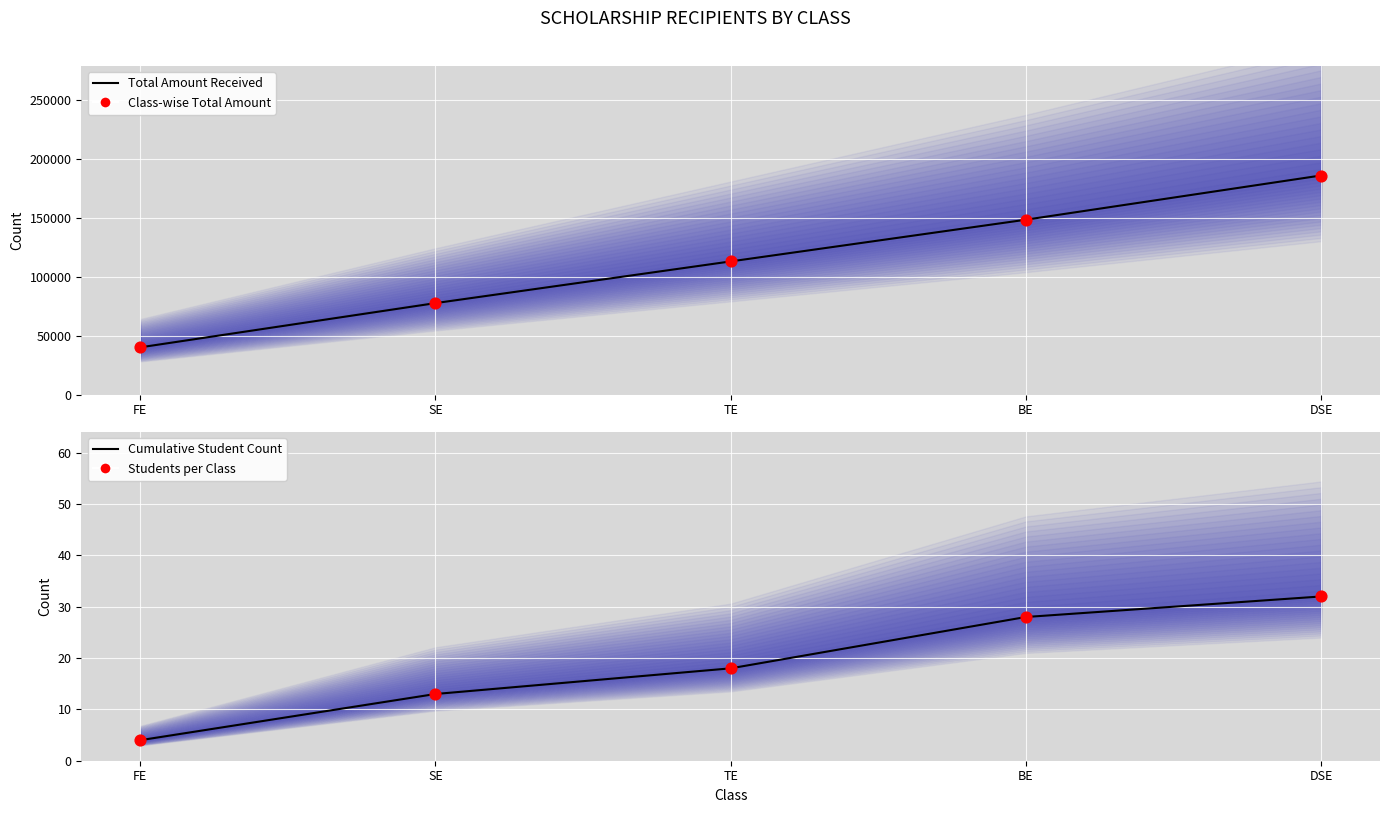

What is the total value across all series at BE?

297289.0